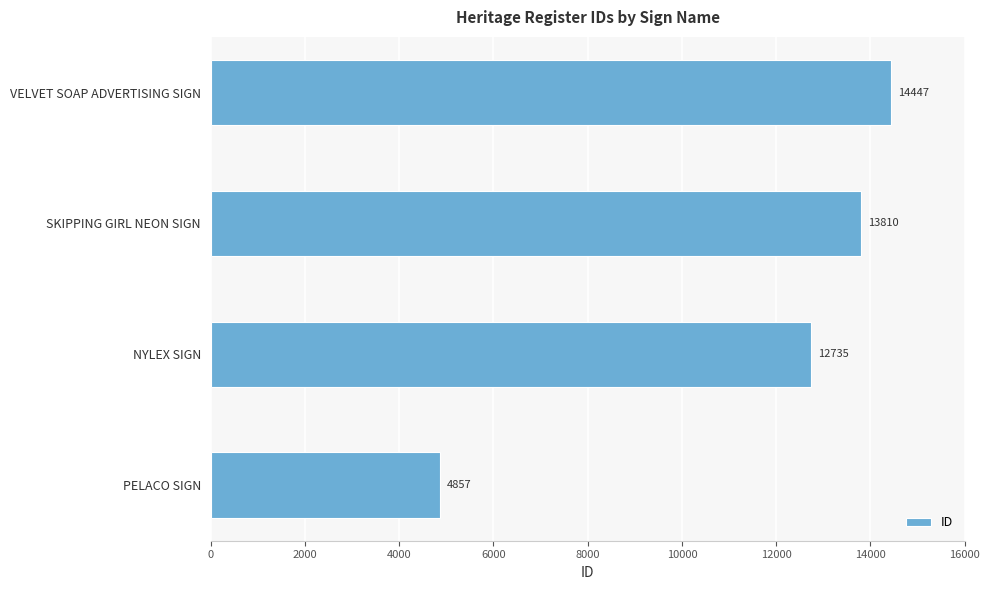

What is the change in value from NYLEX SIGN to SKIPPING GIRL NEON SIGN?

+1075